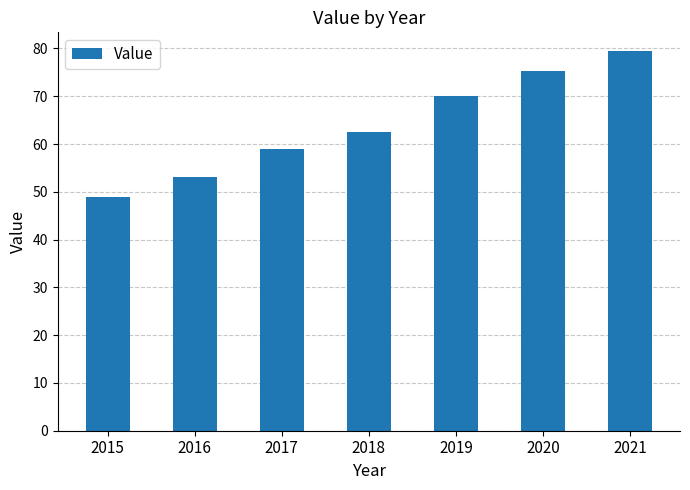

What is the difference between the maximum and minimum values?

30.5